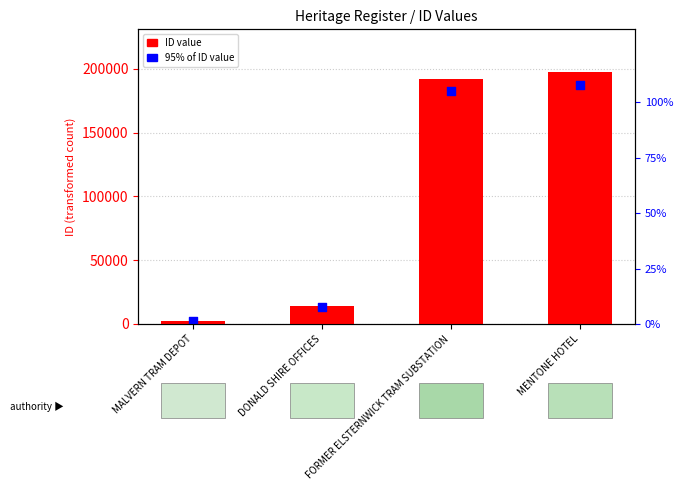

Is the value of ID value at DONALD SHIRE OFFICES greater than the value of 95% of ID value at FORMER ELSTERNWICK TRAM SUBSTATION?

No